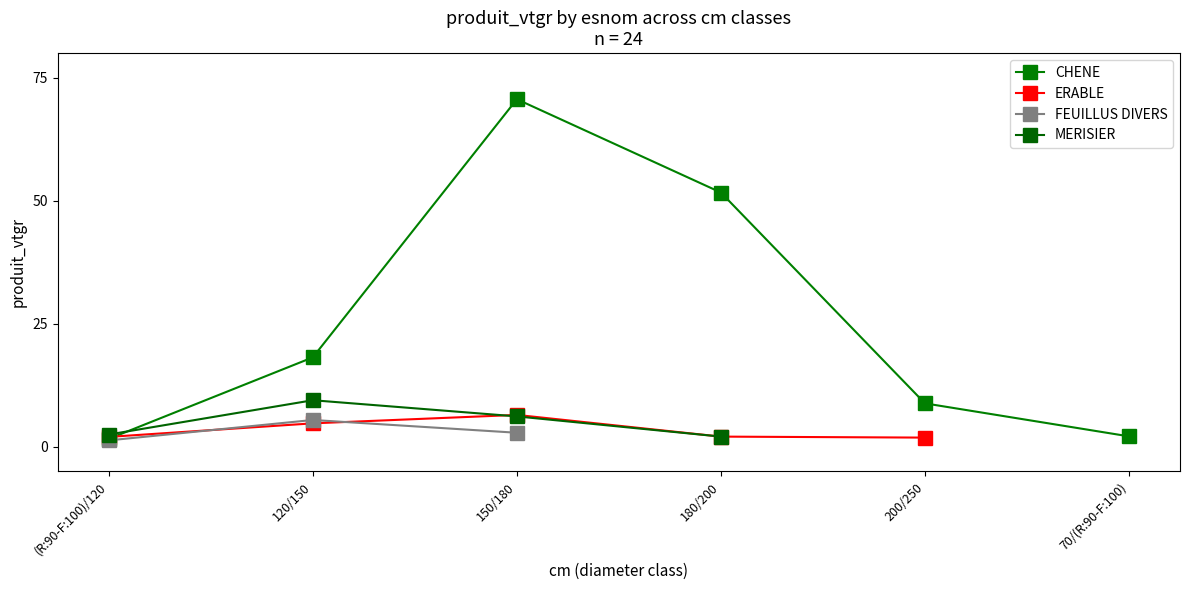

Reading left to right, what are all the values shown in this chart?

CHENE: 1.6	18.2	70.6	51.7	8.8	2.1
ERABLE: 2.0	4.7	6.5	2.0	1.8	0.0
FEUILLUS DIVERS: 1.3	5.4	2.8	0.0	0.0	0.0
MERISIER: 2.5	9.4	6.2	2.0	0.0	0.0